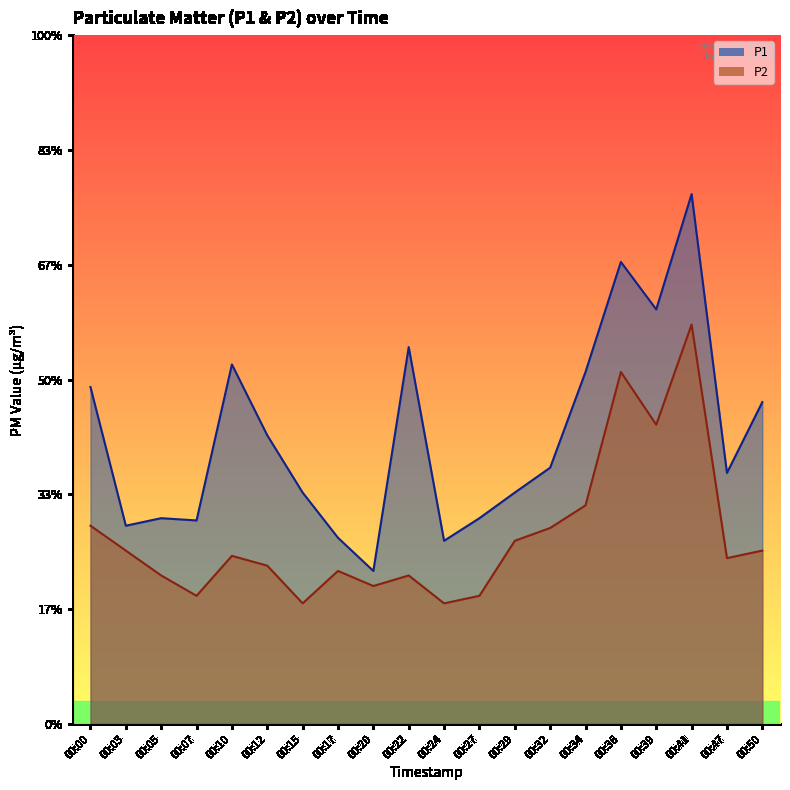

True or false: P1 and P2 cross at least once.

False